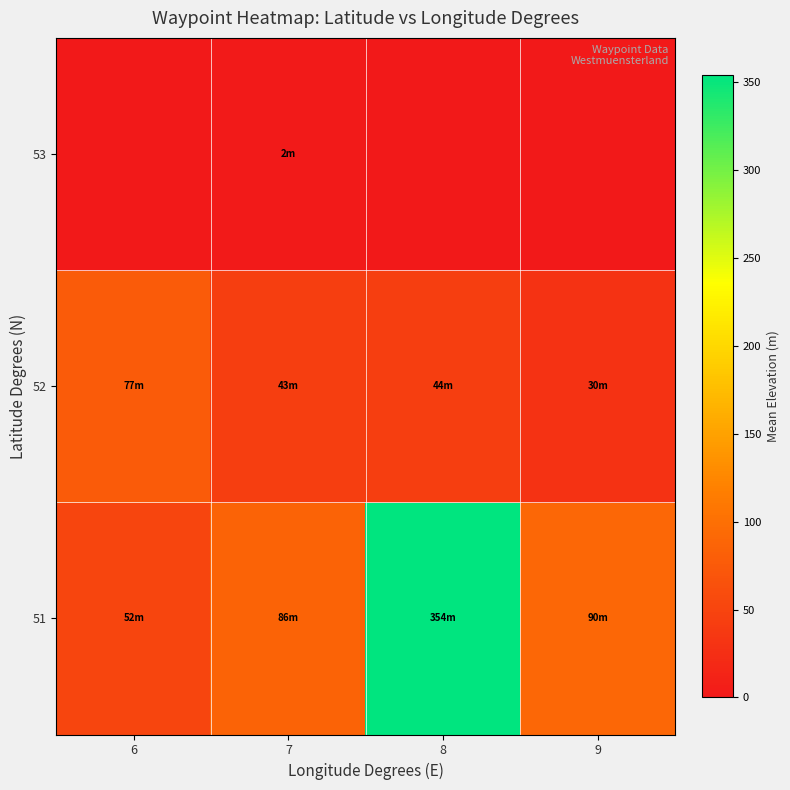

How many categories are shown in the chart?

4